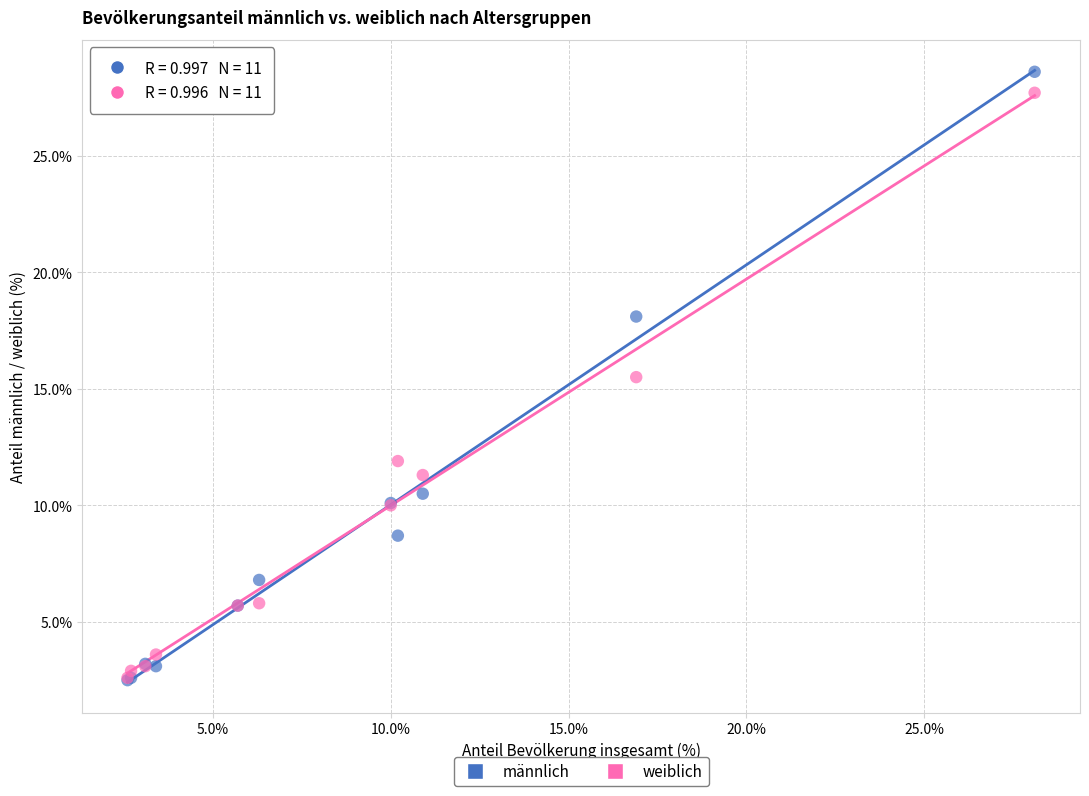

Which series contains the highest Y value?

männlich